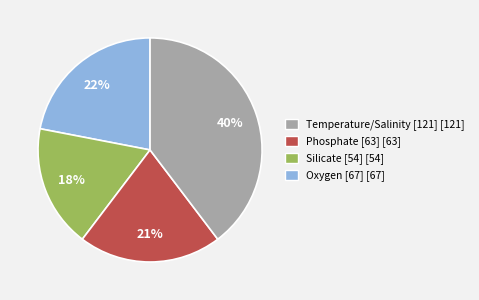

To the nearest percent, what is the average slice percentage?

25%